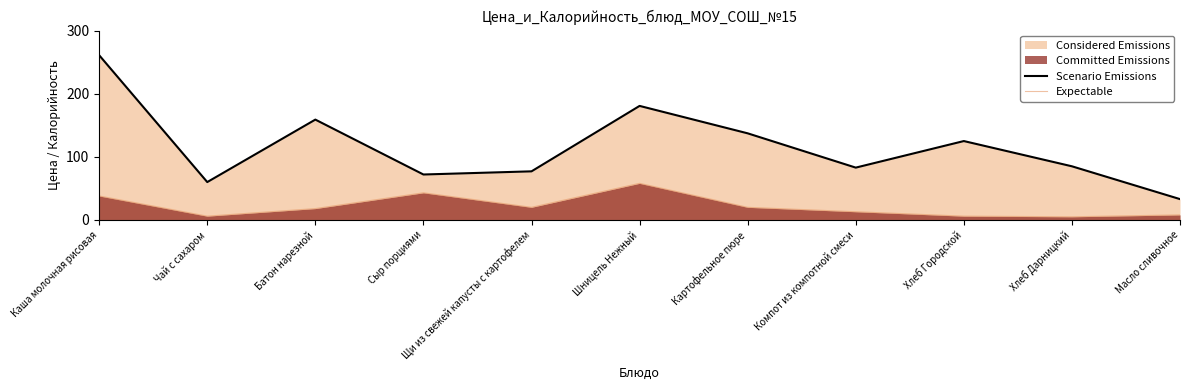

Reading left to right, list all the values displayed in this chart.

Scenario Emissions: 261.0	60.0	159.0	72.0	77.0	180.7	137.2	82.9	125.0	85.0	33.0
Expectable: 38.0	6.0	18.0	43.0	20.0	58.0	20.0	13.0	6.0	5.0	8.0